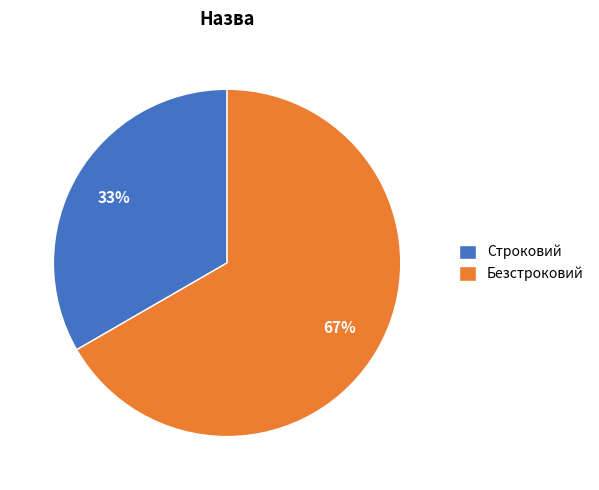

To the nearest percent, what portion does Строковий represent?

33%